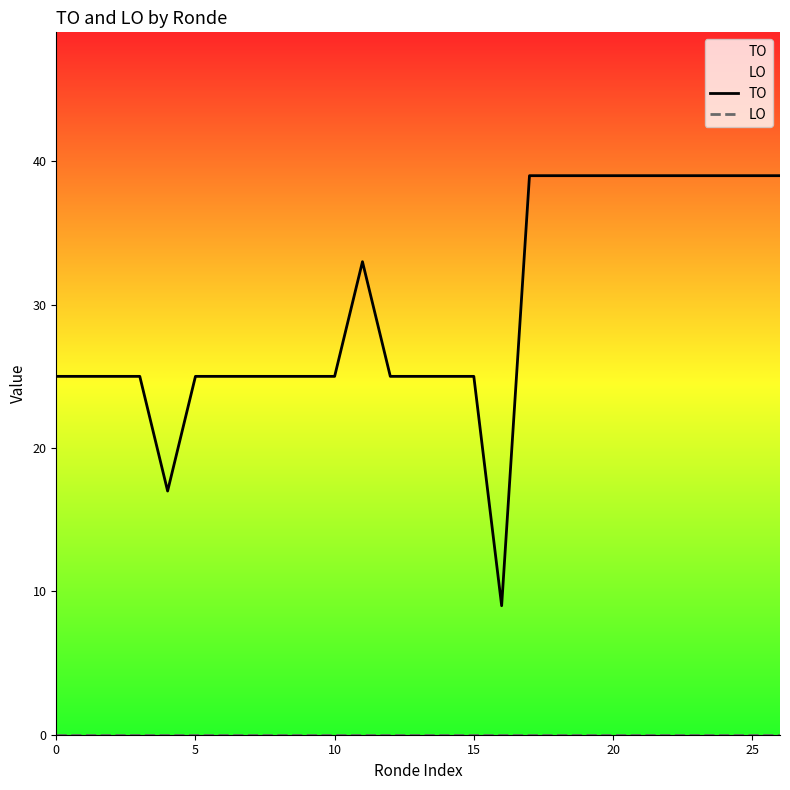

How many values in the TO series are below 25?

2